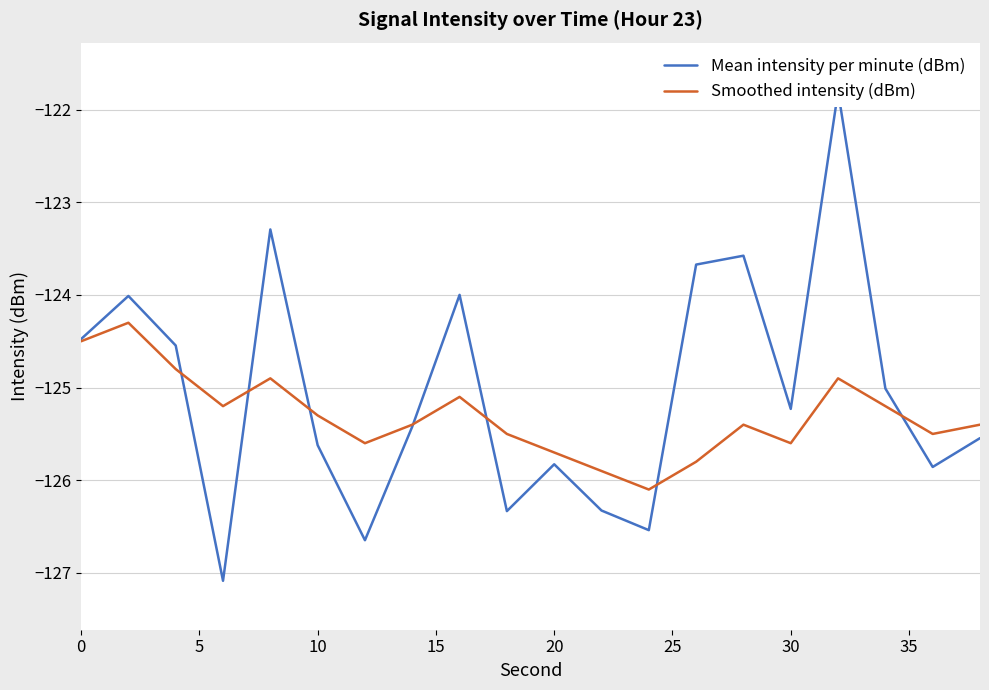

The value of Smoothed intensity (dBm) at 0 is -124.5. True or false?

True